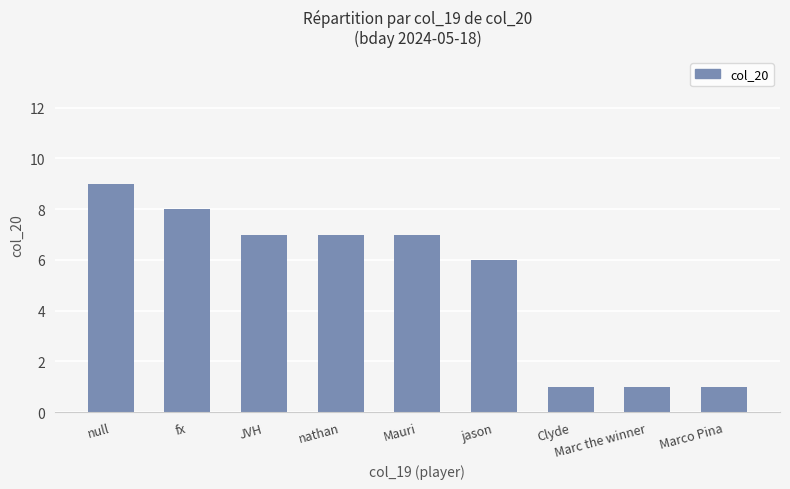

What is the change in value from jason to Clyde?

-5